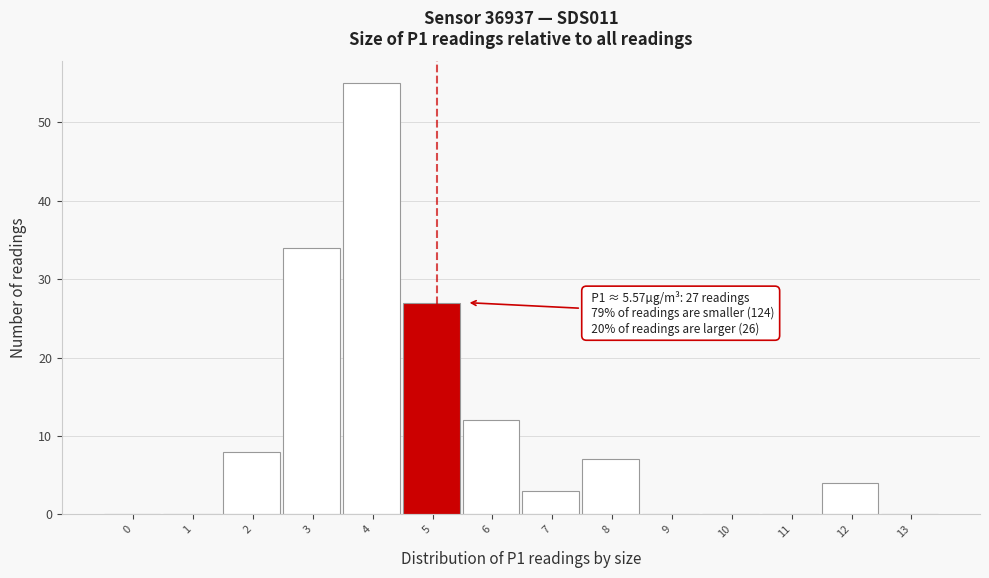

Reading left to right, transcribe all the data shown in this chart.

0=0	1=0	2=8	3=34	4=55	5=27	6=12	7=3	8=7	9=0	10=0	11=0	12=4	13=0